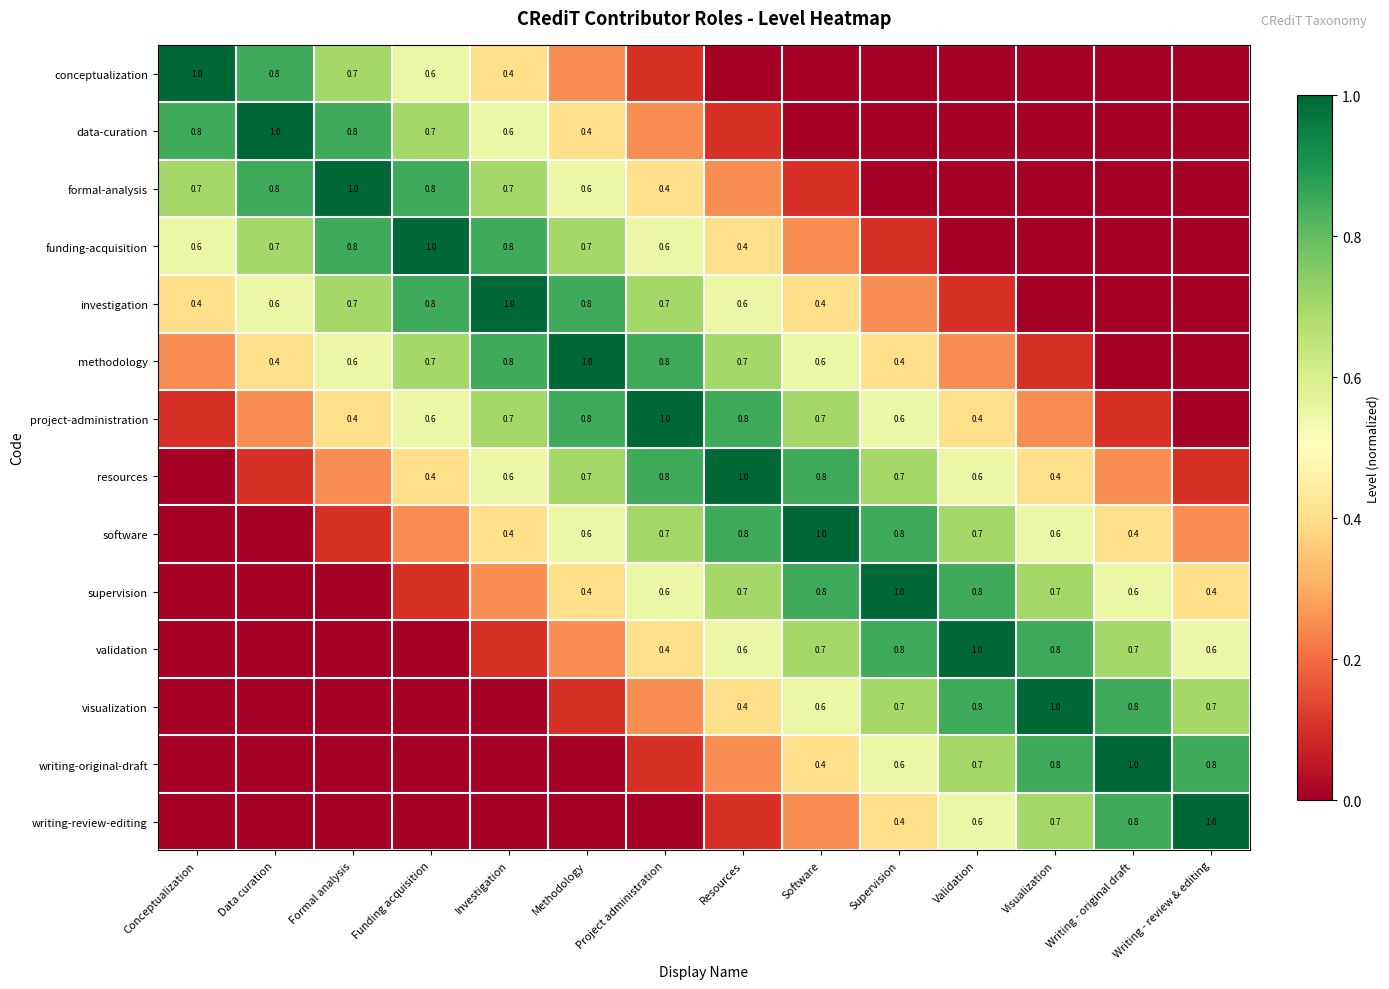

What is the maximum value for formal-analysis?

1.0